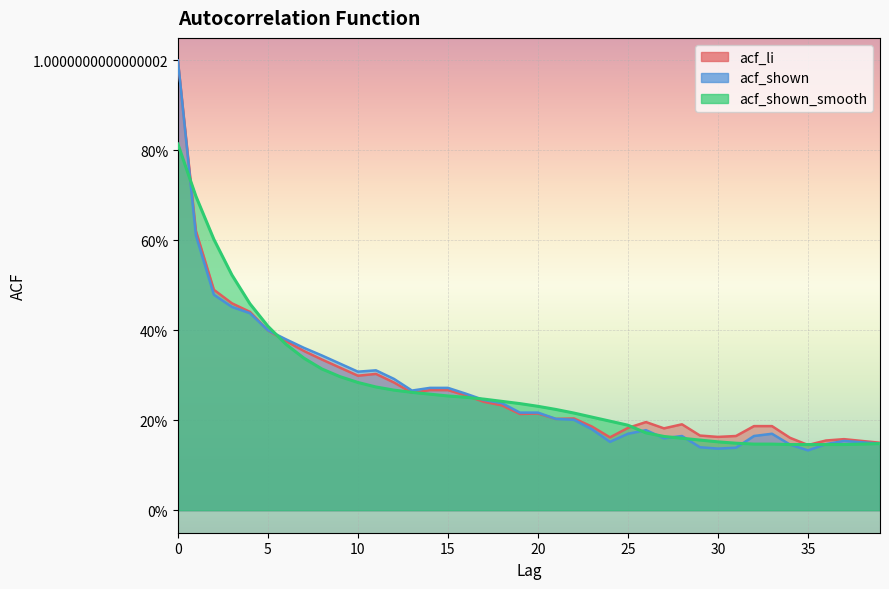

Which category has the lowest value in the acf_shown_smooth series?

34